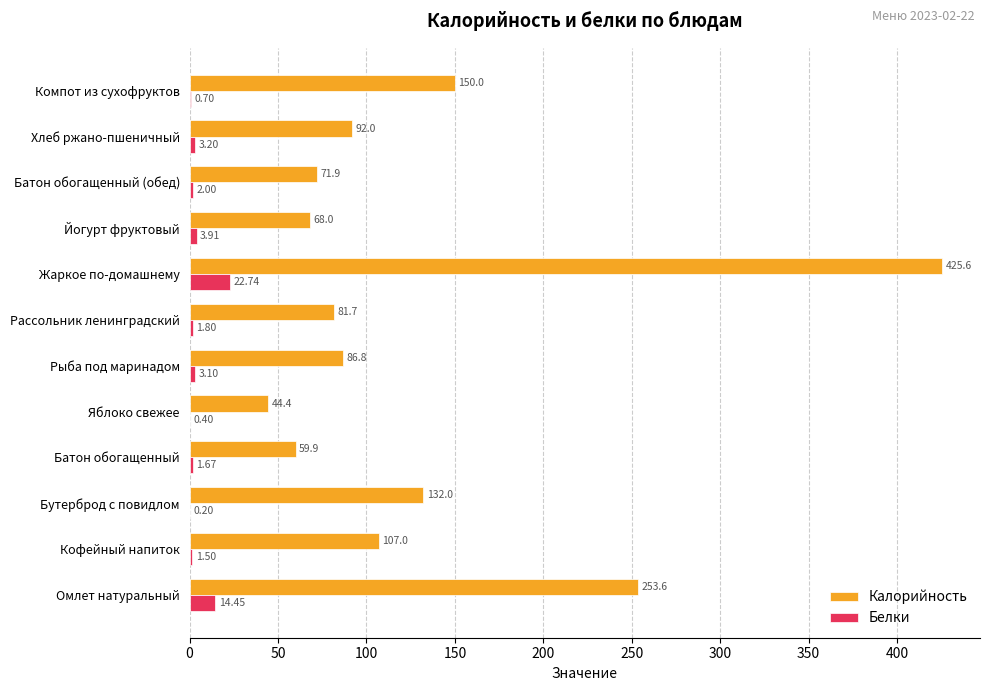

At which category does the chart reach its peak across all series?

Жаркое по-домашнему